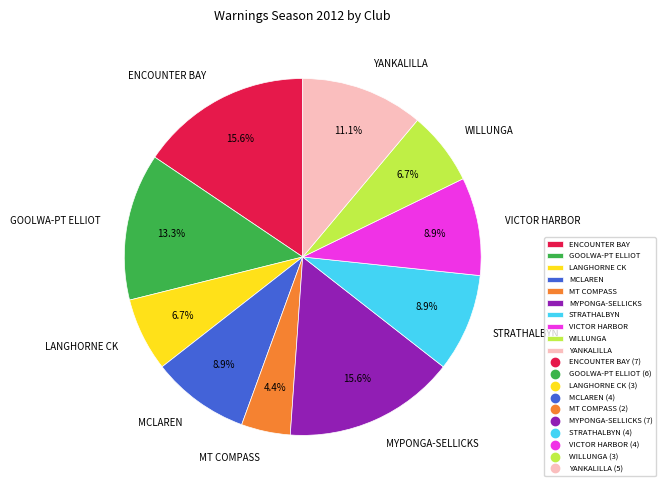

Which slice is the smallest?

MT COMPASS